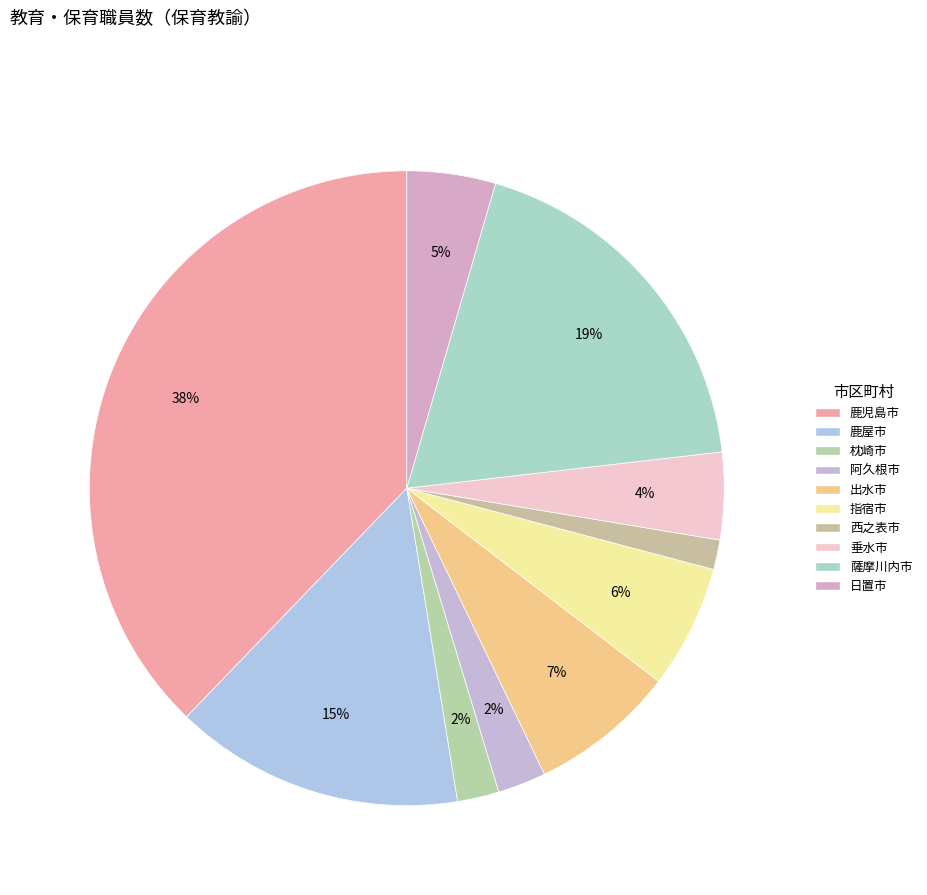

To the nearest percent, what is the difference between the 枕崎市 and 出水市 slice percentages?

5%